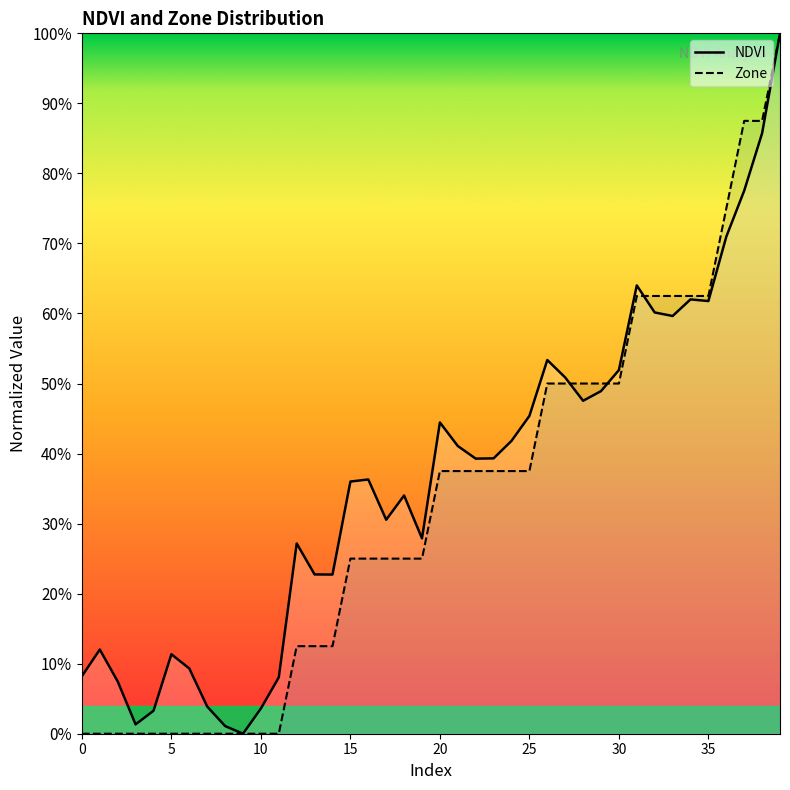

What is the difference between the maximum and minimum values in the Zone series?

1.0